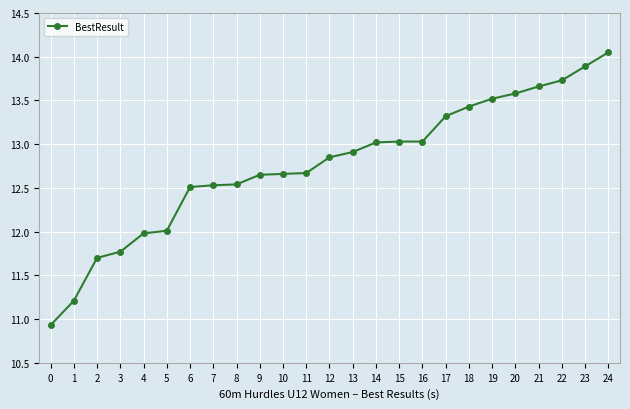

What is the sum of the values at 18 and 6?

25.9